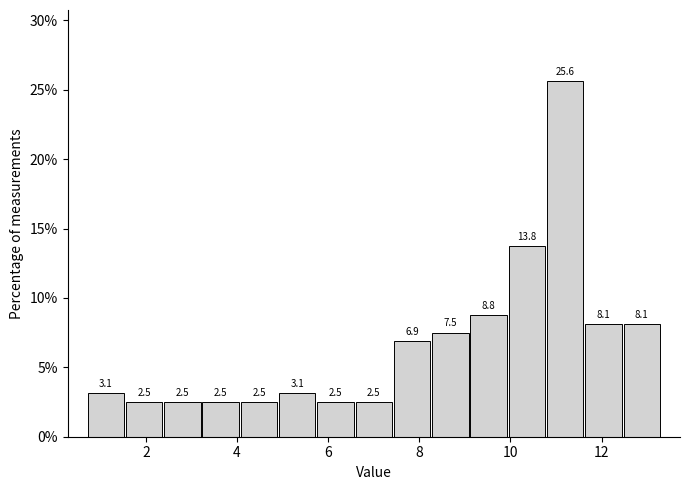

How tall is the bar that spans 12.46 to 13.30 on the x-axis? The bar edges are not printed on the chart, so give them approximately, as read against the axis.

8.1